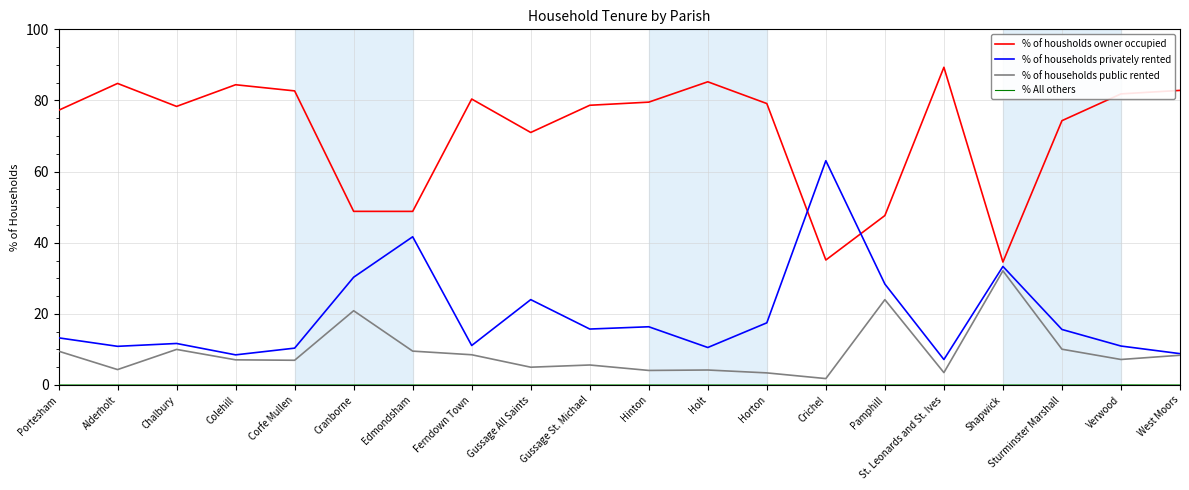

The value of % of households privately rented at West Moors is 5.0. True or false?

False